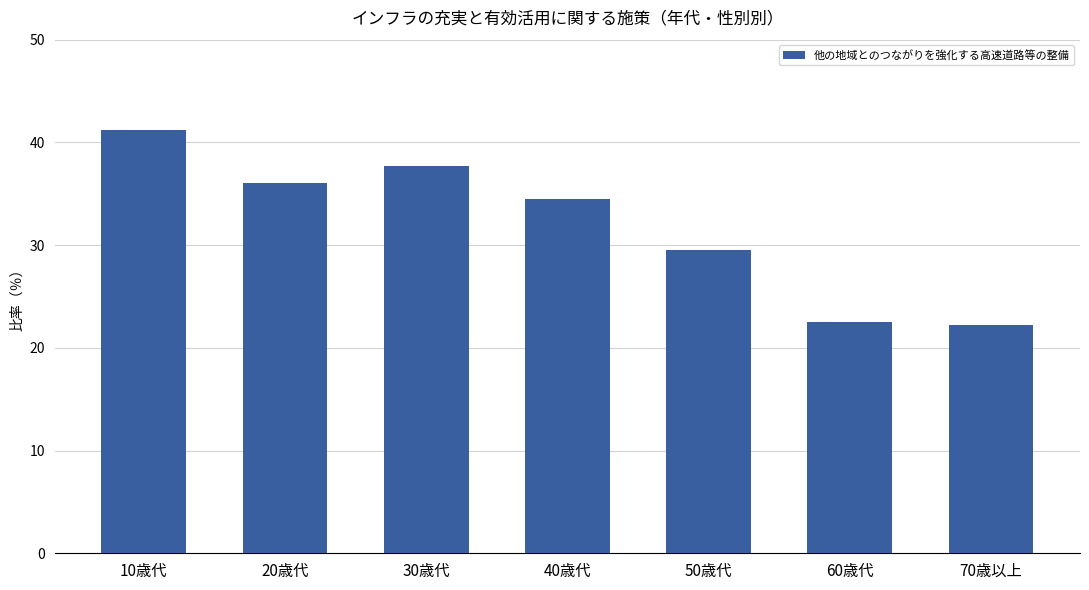

What is the minimum value shown in the chart?

22.2